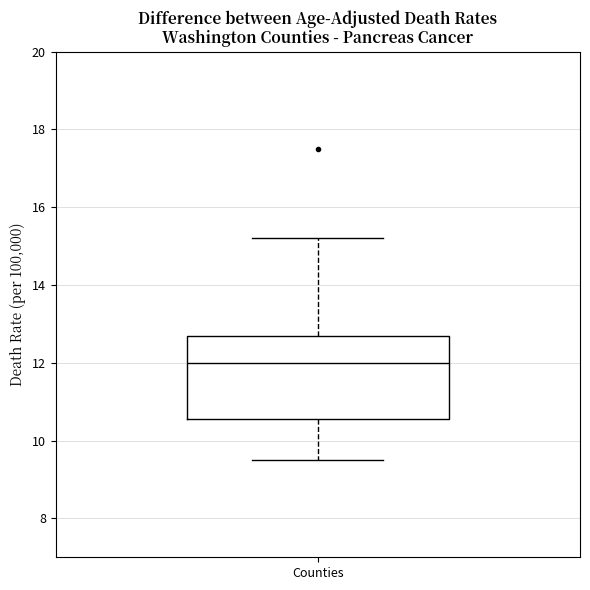

Where does the upper whisker of the box for Counties end on the y-axis? The values are not printed on the chart, so give them approximately, as read against the axis.

15.2